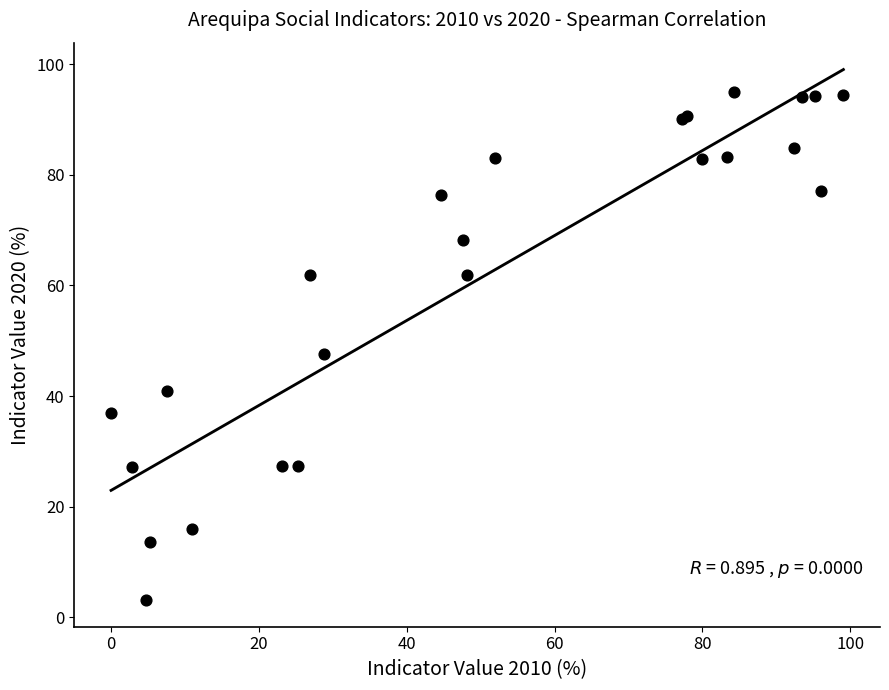

What Y value in the scatter plot is closest to 49?

47.5